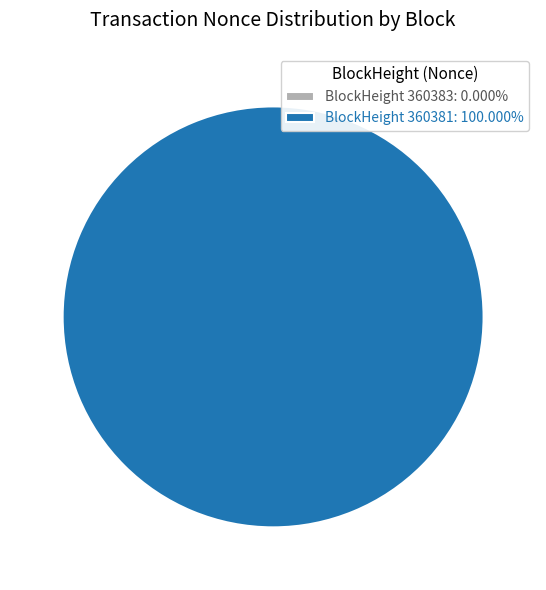

Is it true that 360383 is 1% of the pie?

False